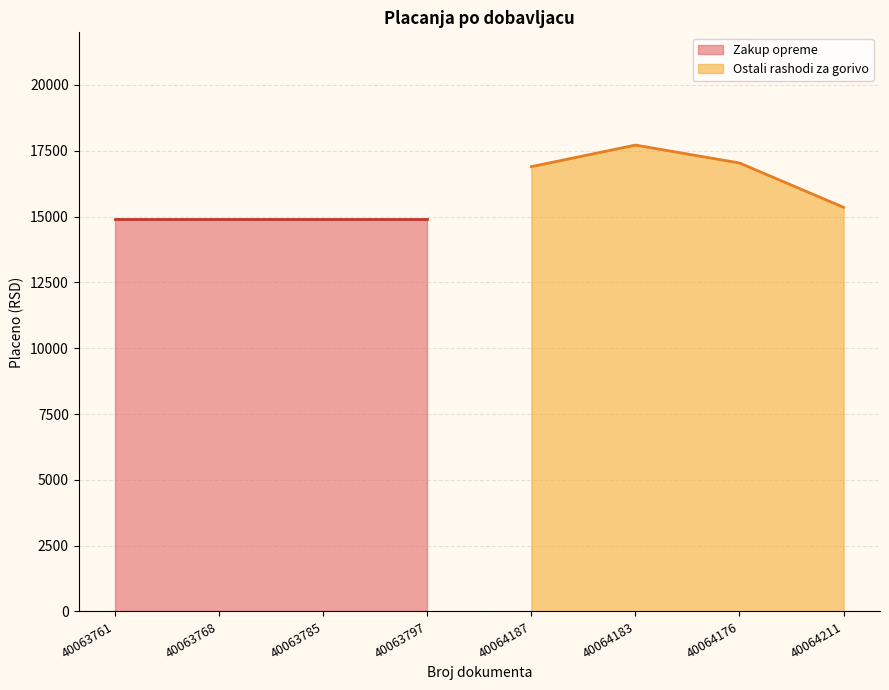

Count the number of data series in this chart.

2